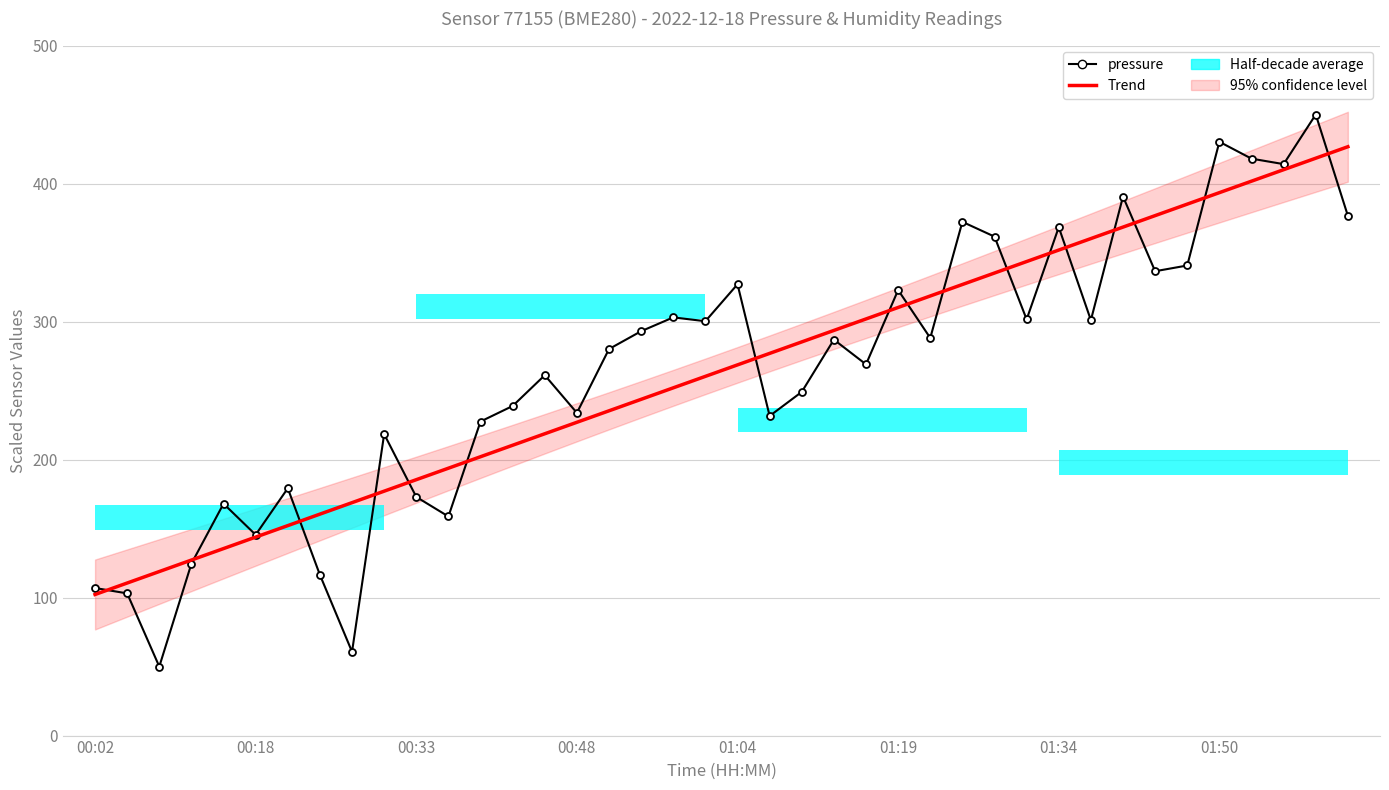

At which label does pressure first exceed 286?

17